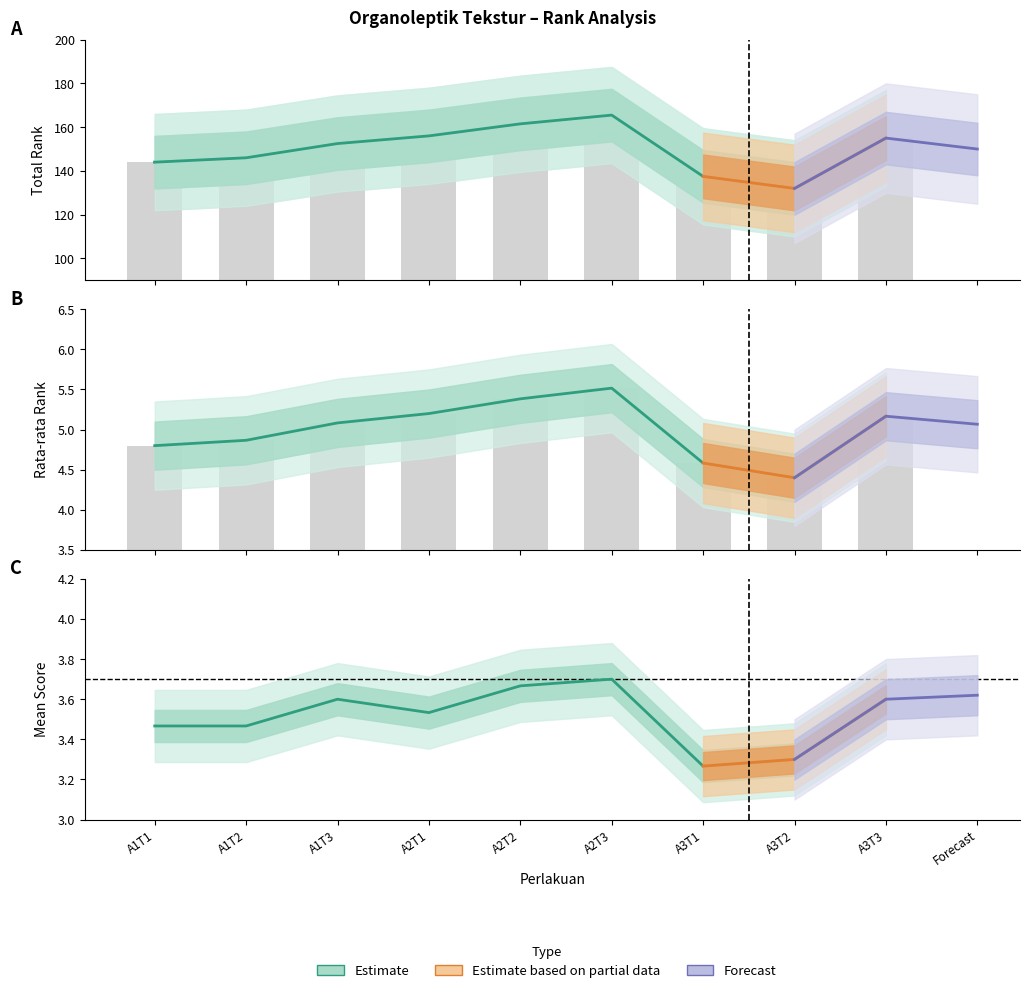

At which category does the chart reach its minimum across all series?

A3T2